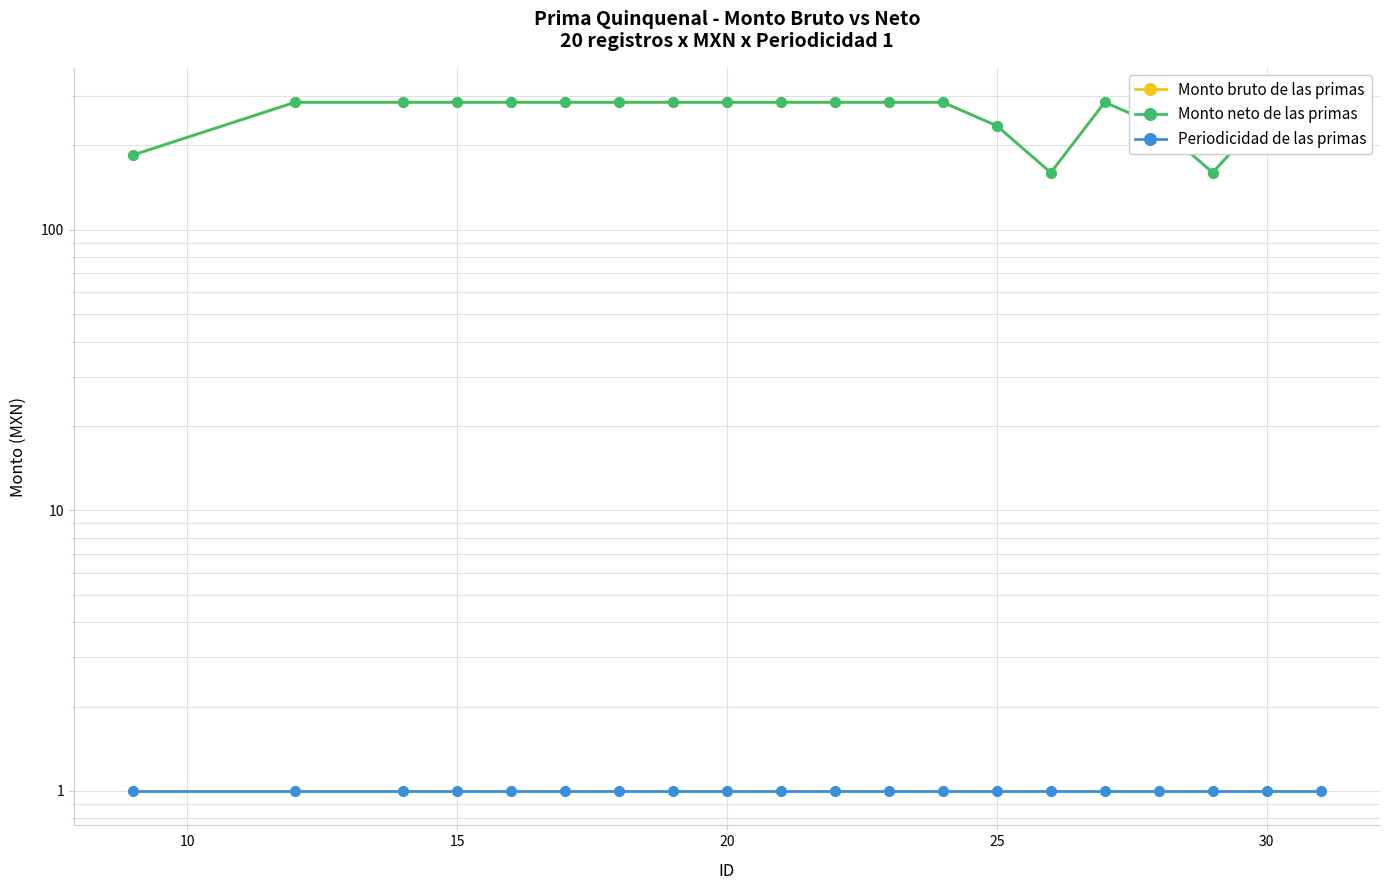

Is the value of Monto bruto de las primas at 7 greater than the value of Periodicidad de las primas at 13?

Yes